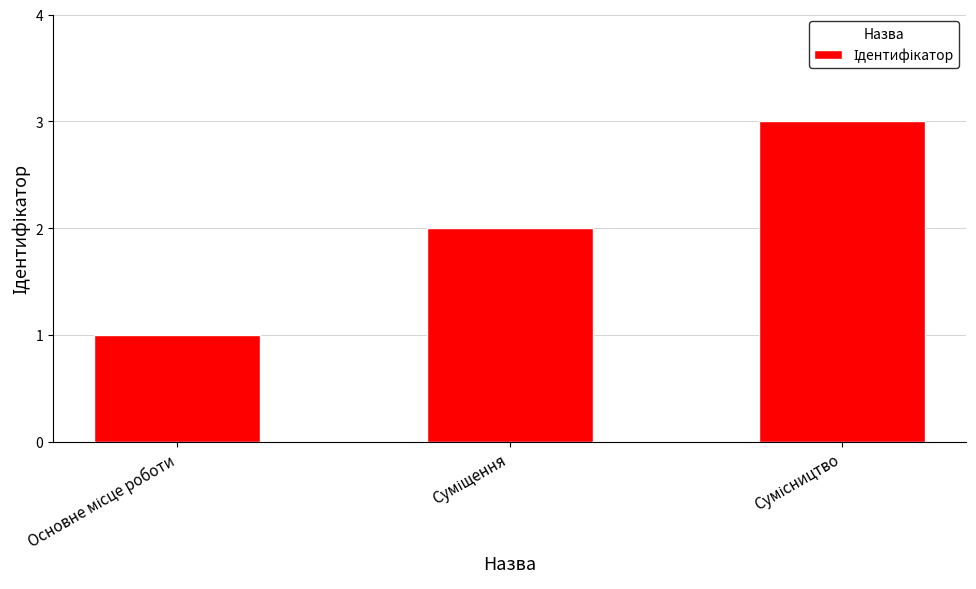

How many data points are less than 2?

1